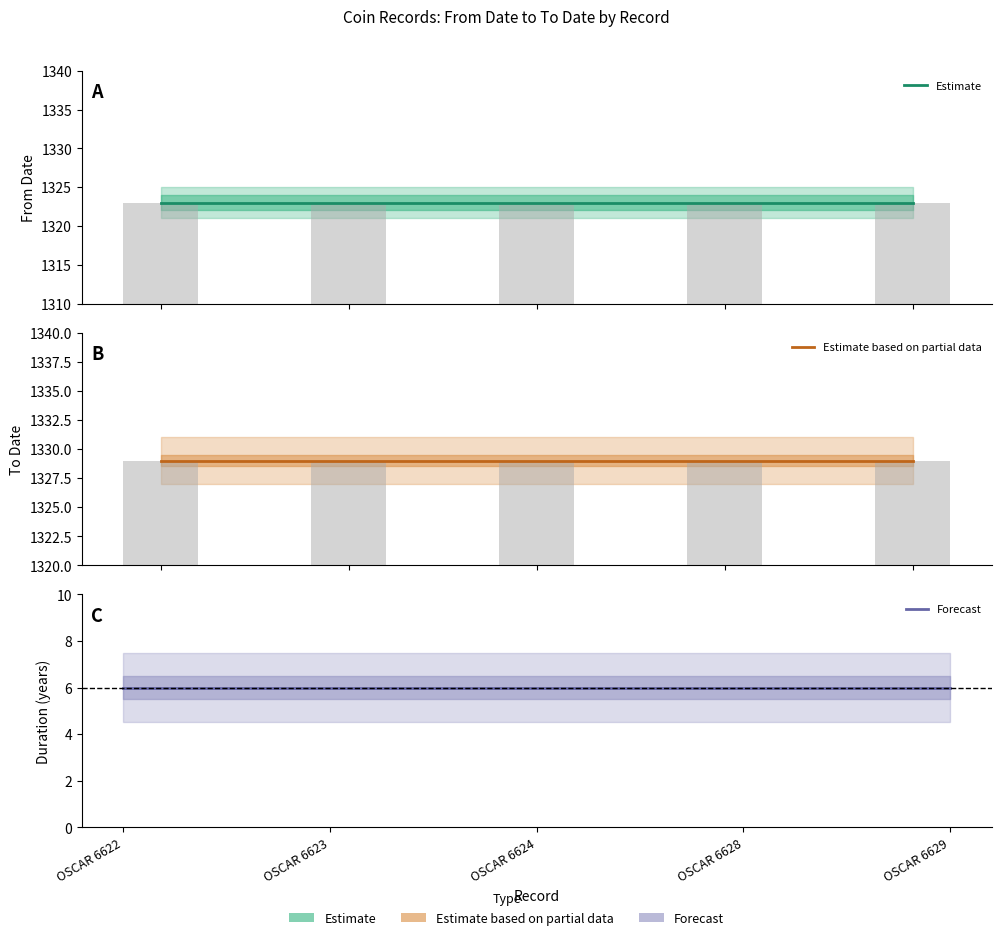

Rank the series at OSCAR 6629 from lowest to highest value.

Forecast, Estimate, Estimate based on partial data